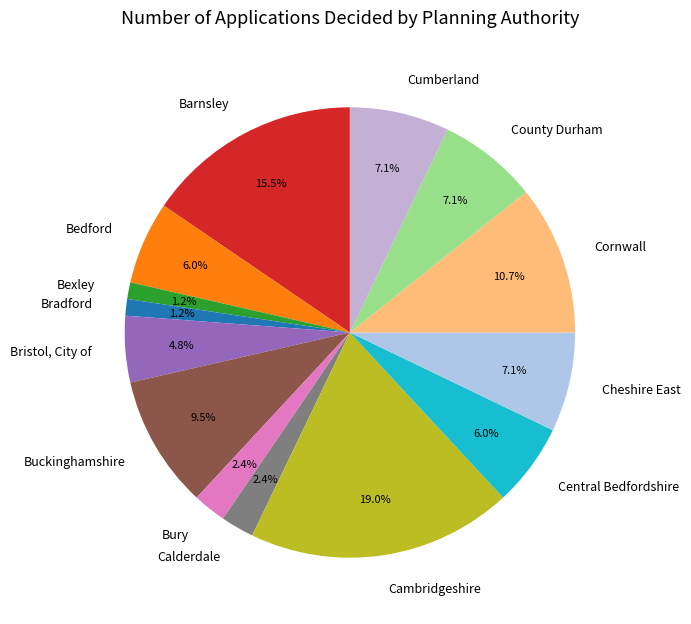

Between Cumberland and Bradford, which is larger?

Cumberland